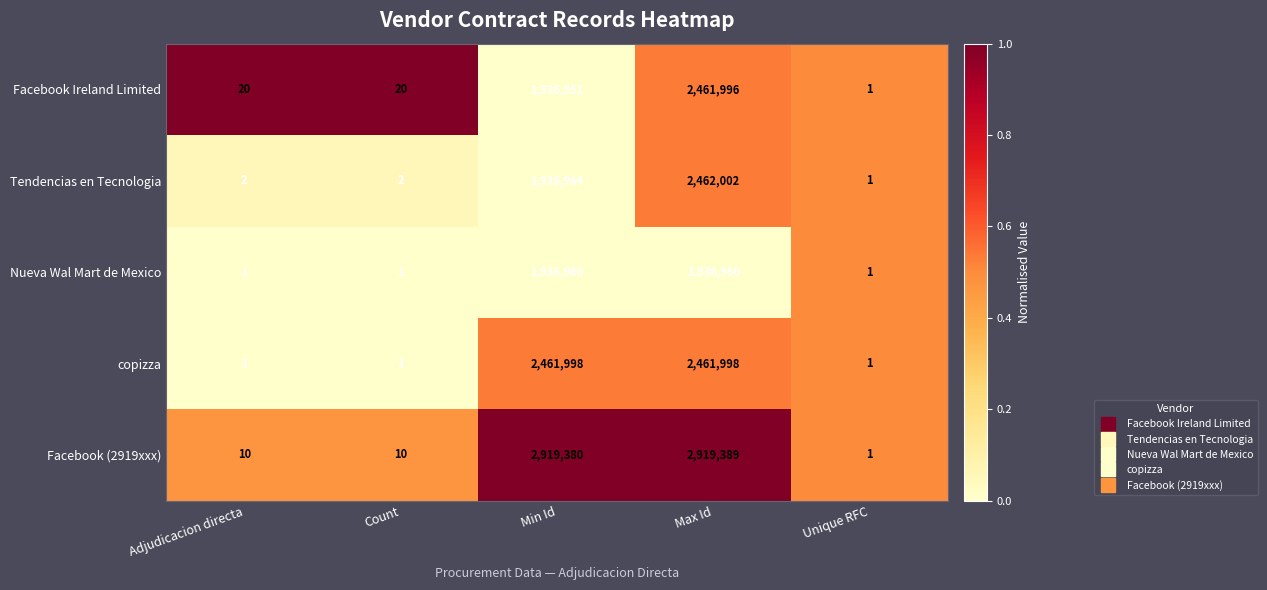

At which label is Tendencias en Tecnologia closest to 1231001?

Min Id